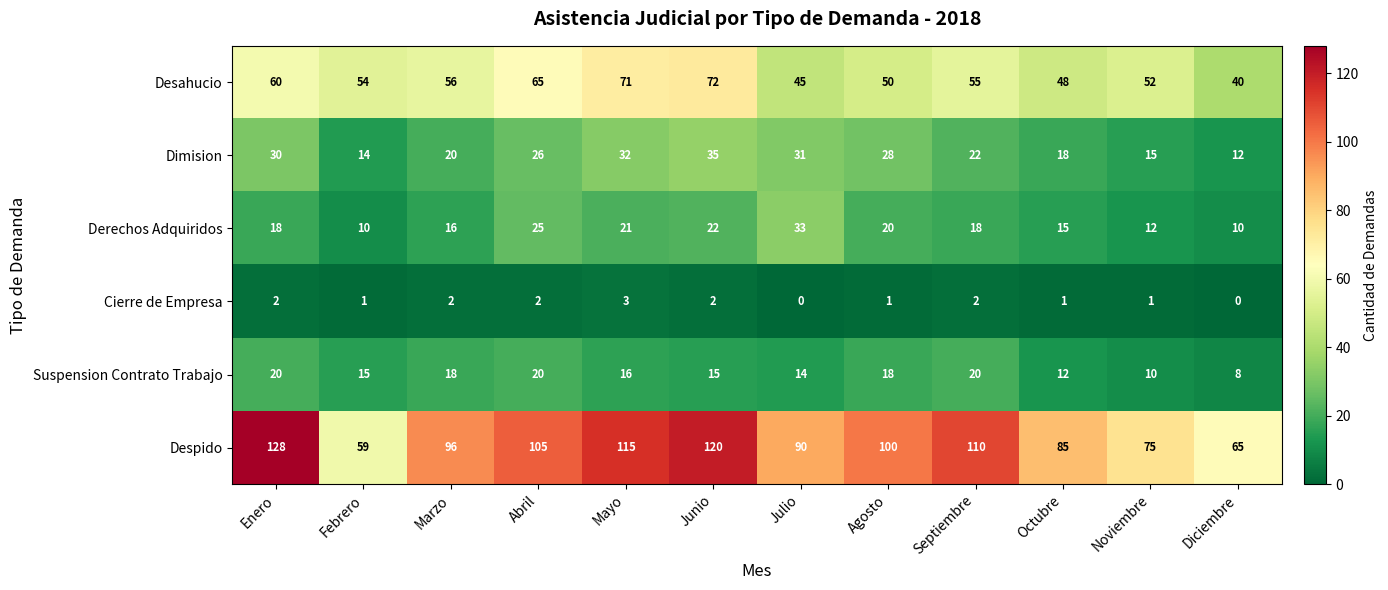

True or false: Suspension Contrato Trabajo has a value of 18 at Agosto.

True